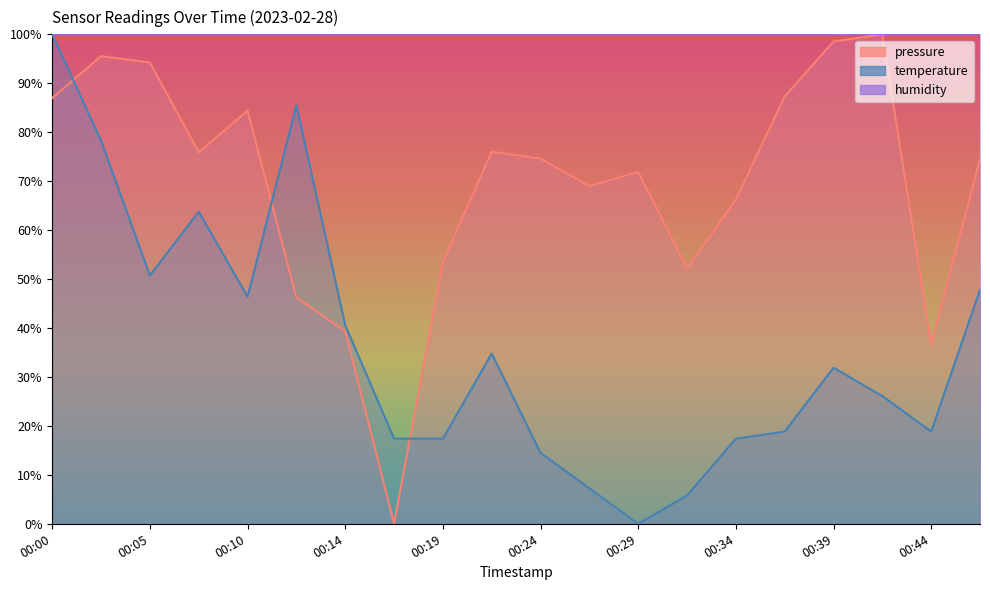

At which category does the chart reach its peak across all series?

00:41